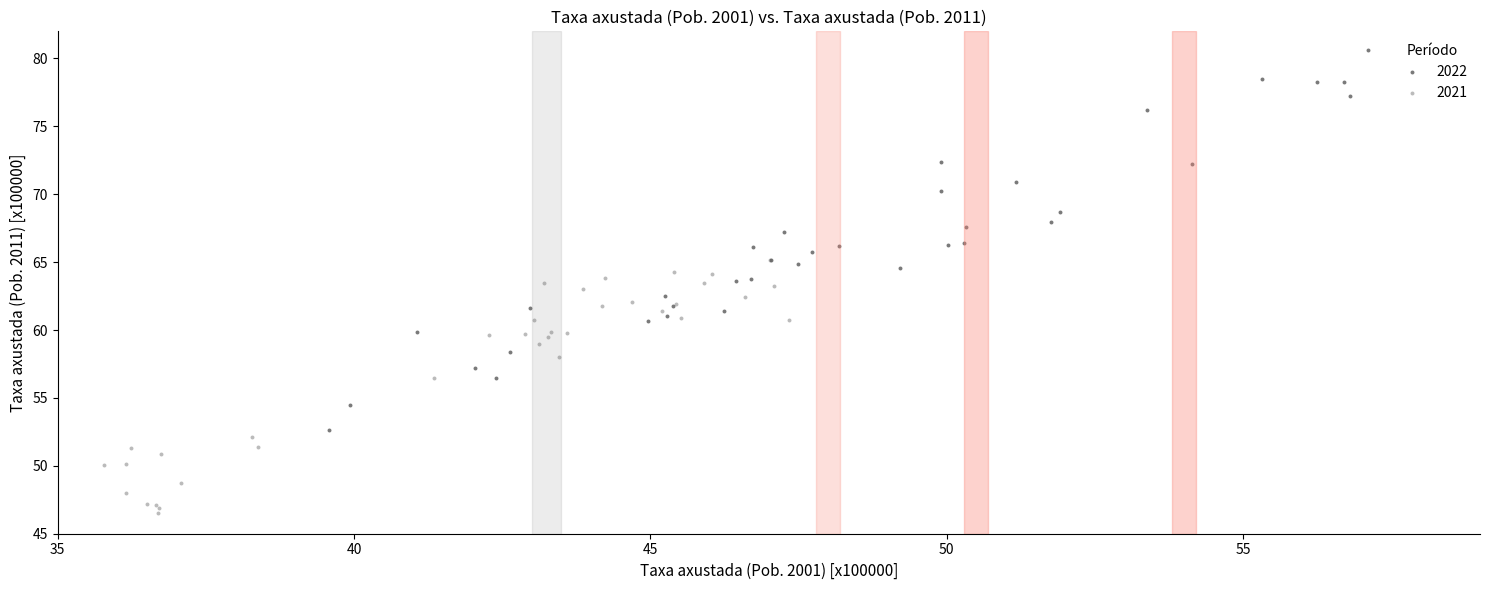

What are all the series names shown in the legend?

2022, 2021